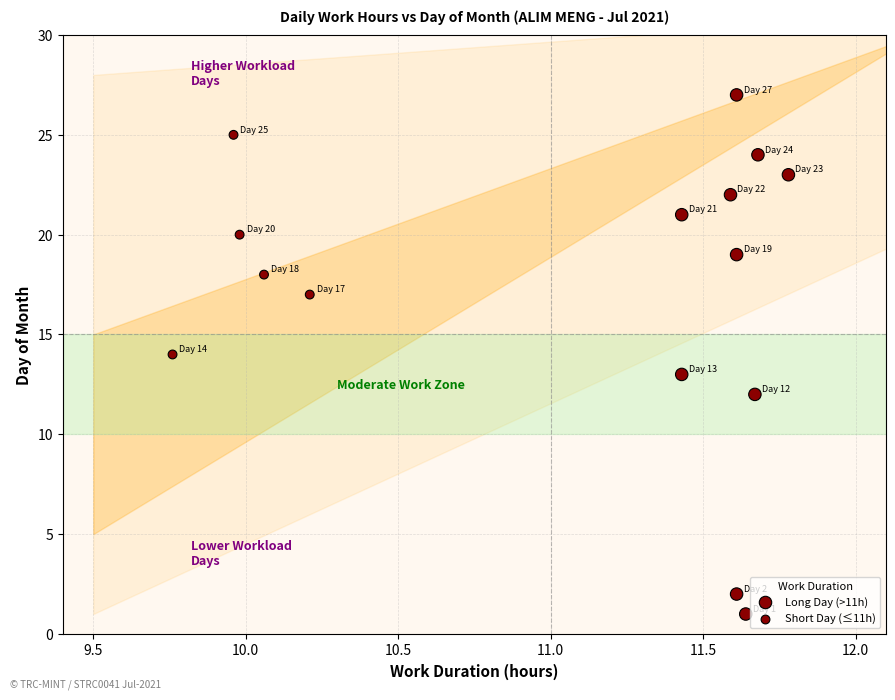

What is the range of Y values (max minus min)?

26